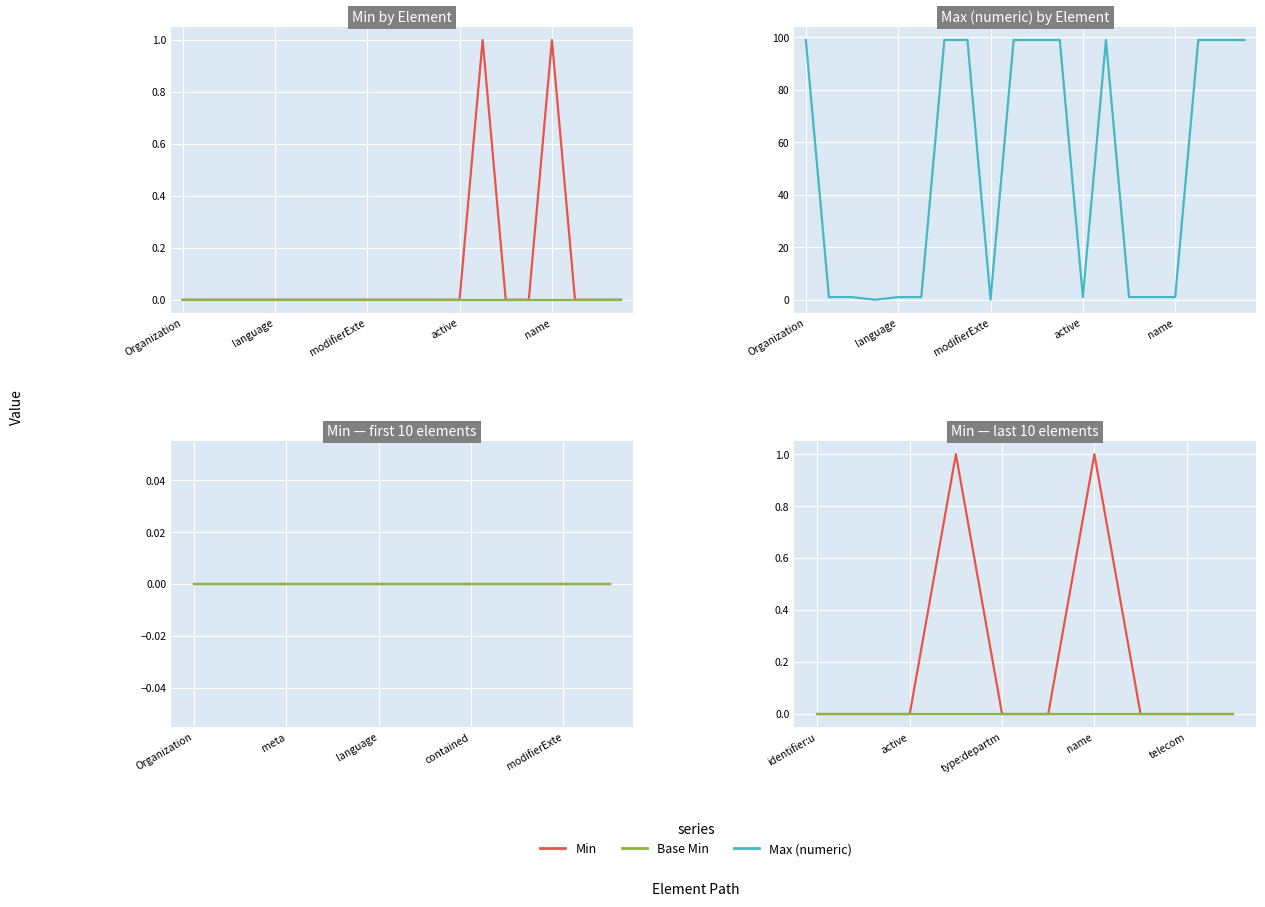

Between Organization.type:departmentSpecialty and Organization.name, which is larger?

Organization.name